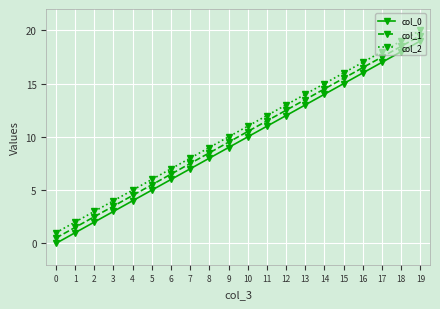

Is it true that col_0 equals 3.1 at 2?

False